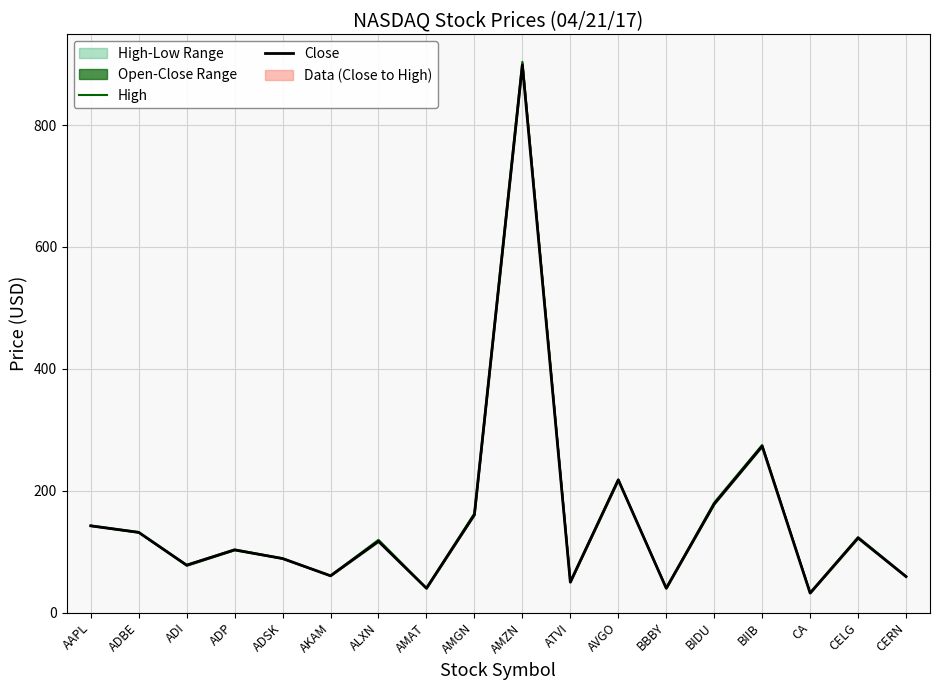

The High series shows 78.2 at ADI. True or false?

True